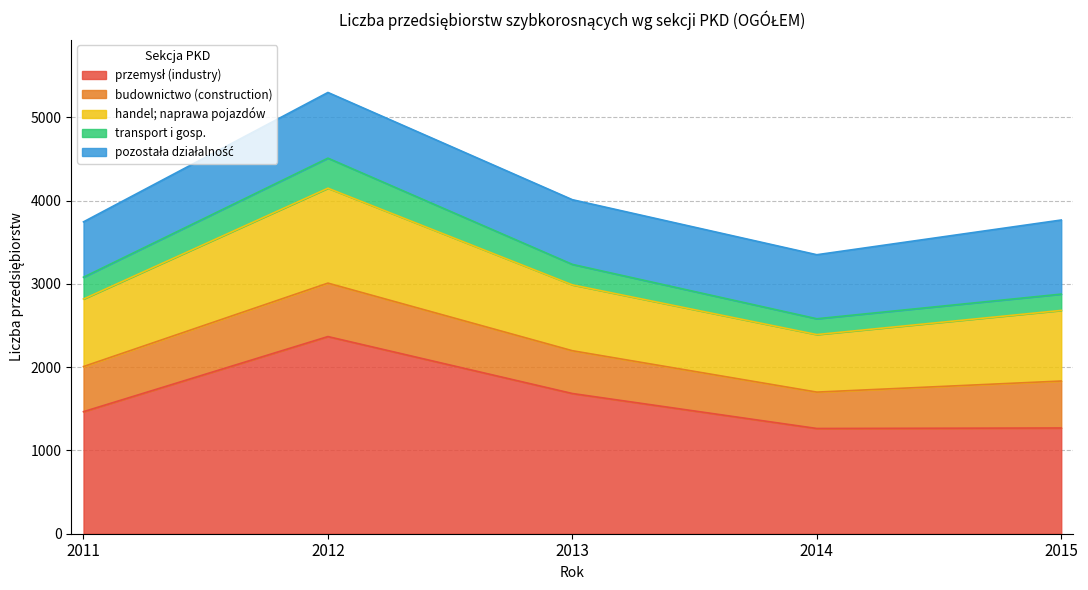

Is it true that handel; naprawa pojazdów equals 791 at 2013?

True